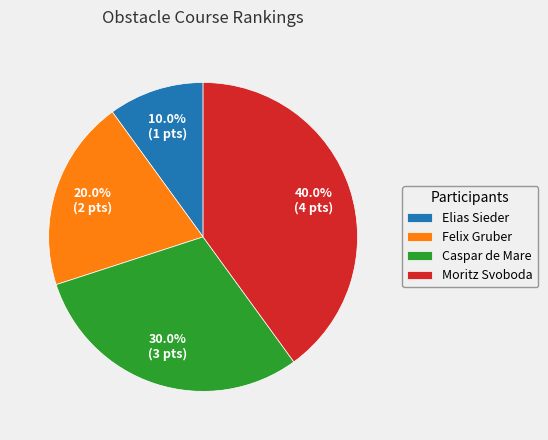

Combined, what portion of the pie is Felix Gruber and Caspar de Mare?

50.0%